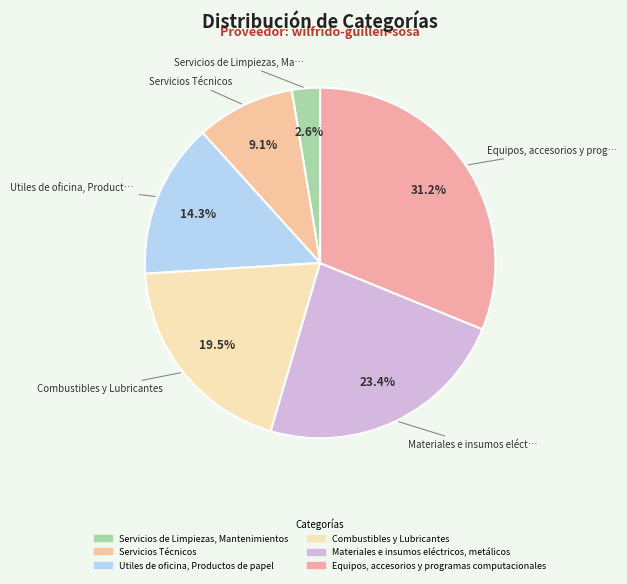

Does Combustibles y Lubricantes account for over 50% of the chart?

No